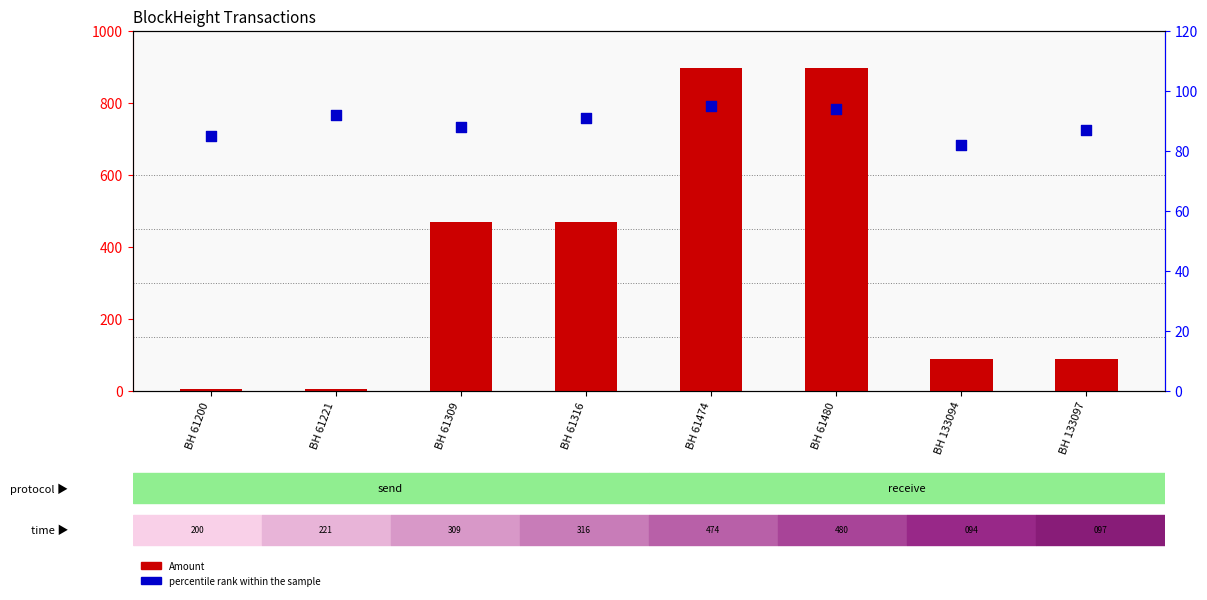

Which series reaches the minimum Y coordinate?

Amount